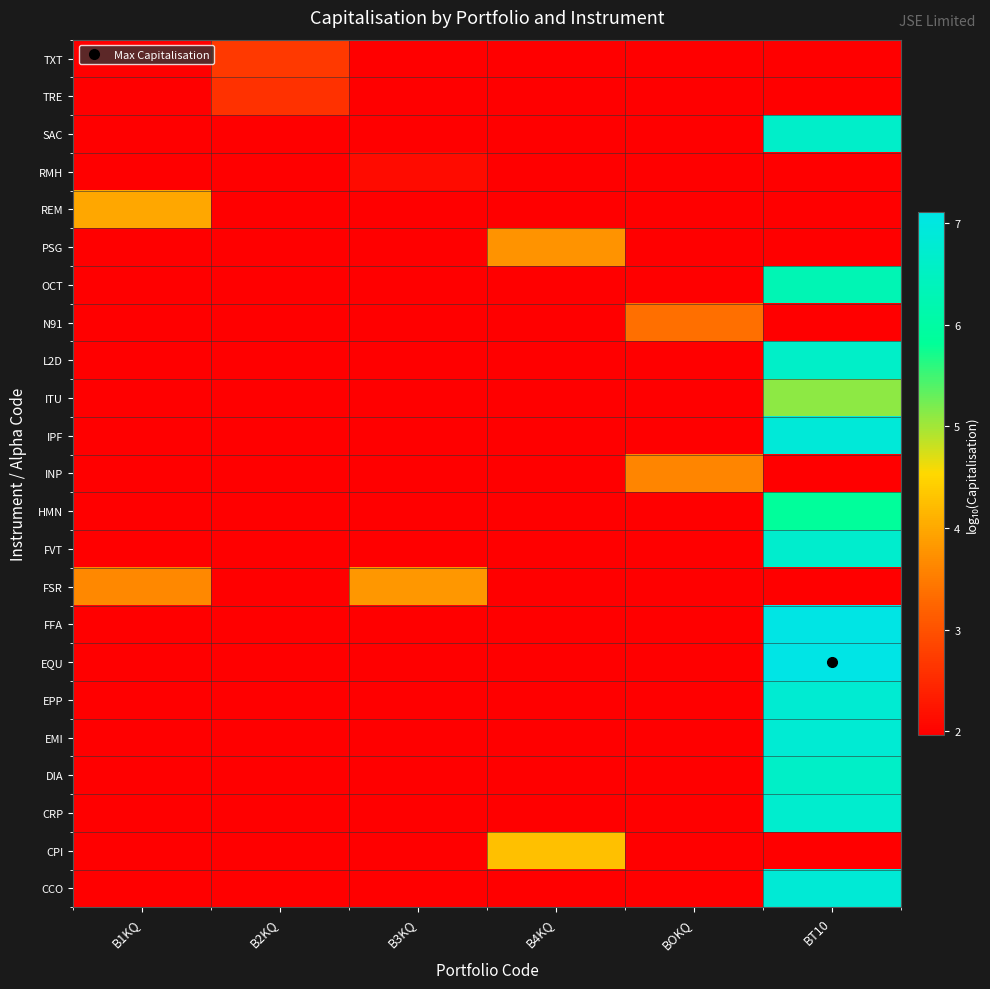

What is the minimum value shown in the chart?

2.0